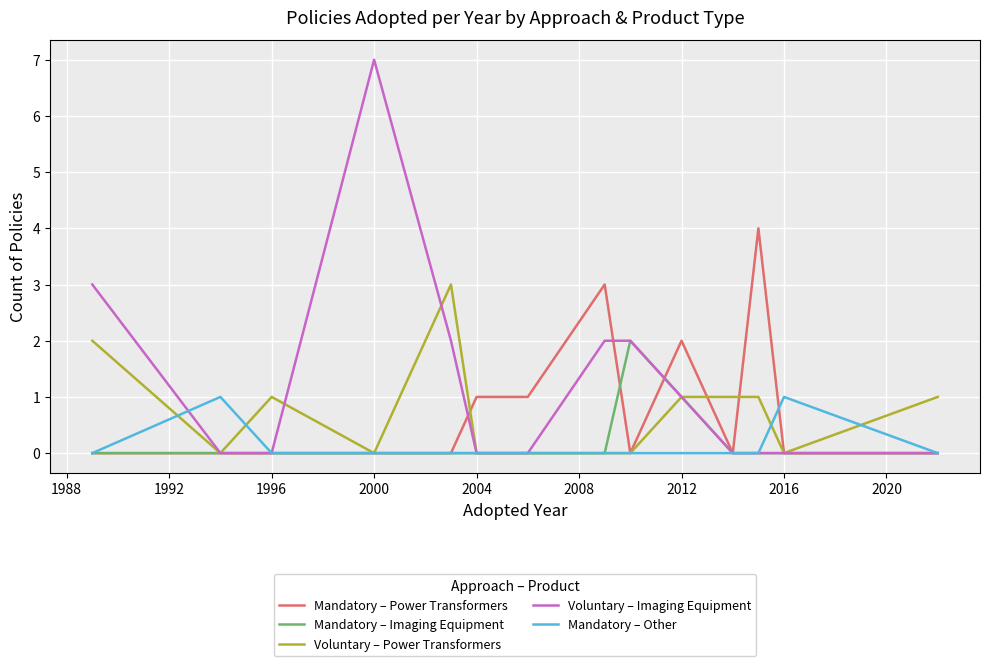

List the series in order of their peak value, lowest first.

Mandatory – Other, Mandatory – Imaging Equipment, Voluntary – Power Transformers, Mandatory – Power Transformers, Voluntary – Imaging Equipment